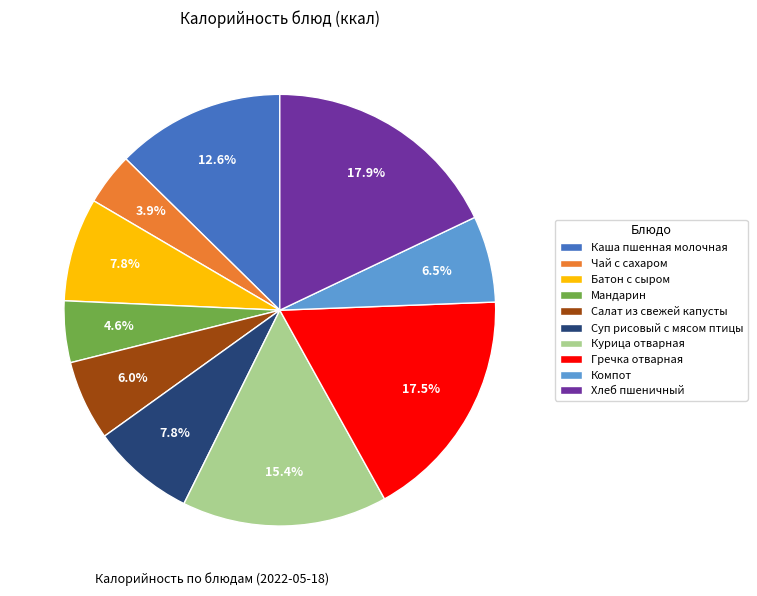

Which category has the smallest portion of the pie?

Чай с сахаром